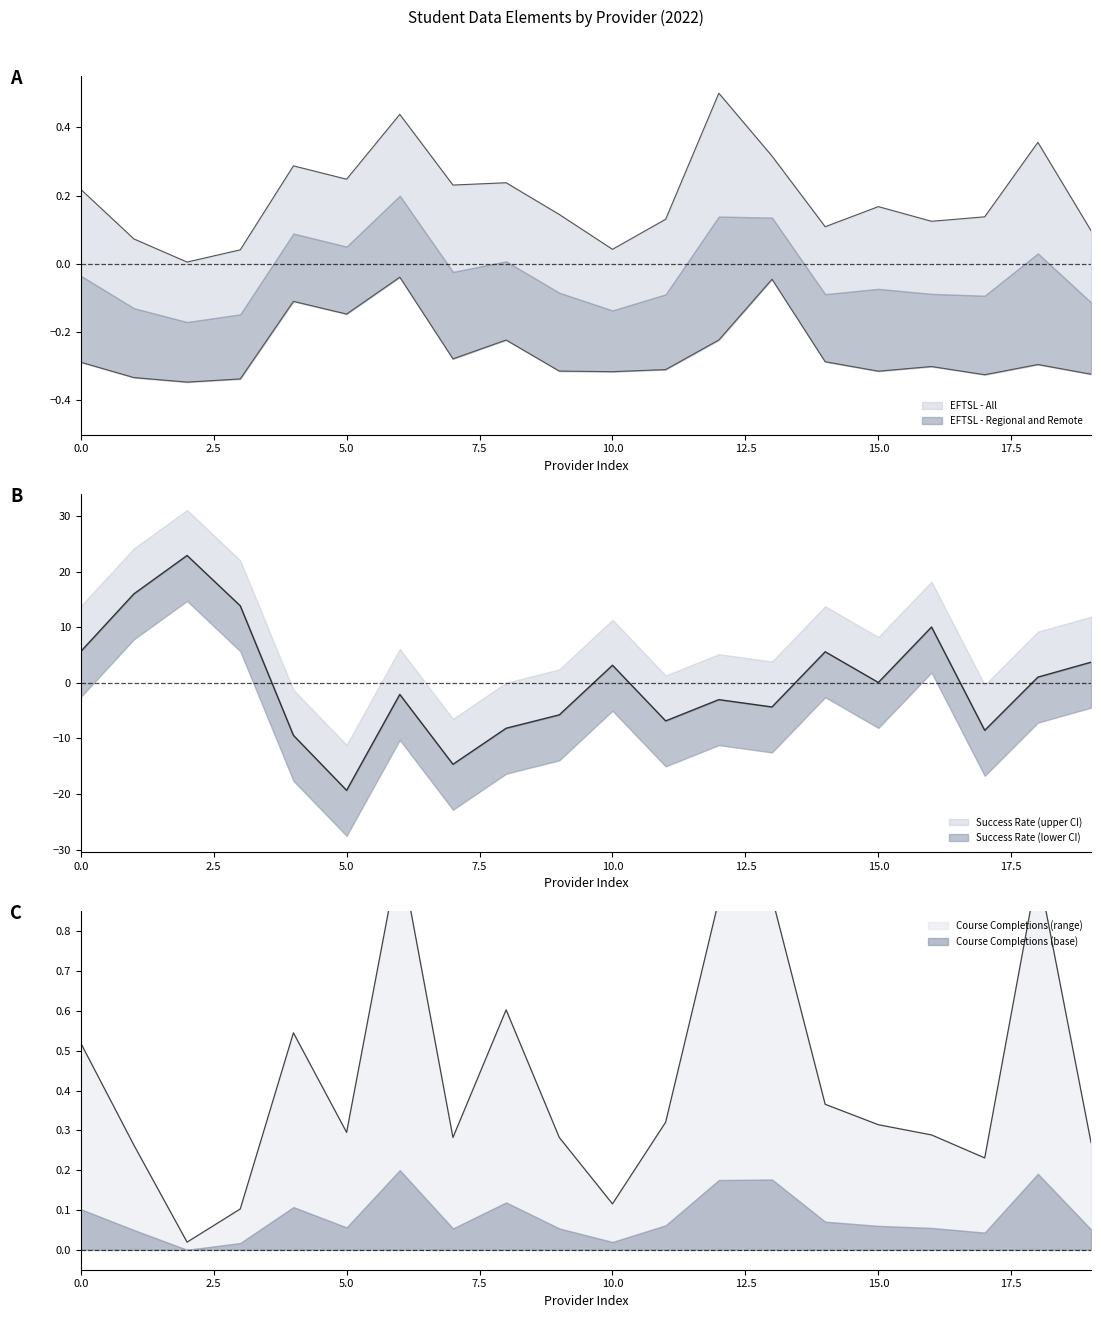

After their last crossing, which series has the higher values: Course Completions or Success Rate?

Success Rate